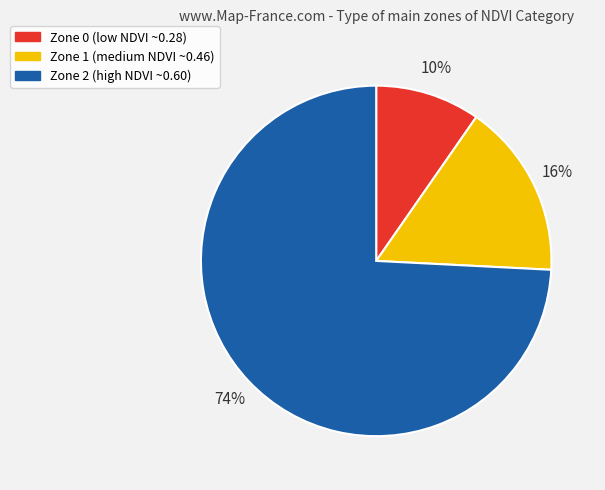

Approximately how many times larger is the value at Zone 2 compared to Zone 1?

4.6